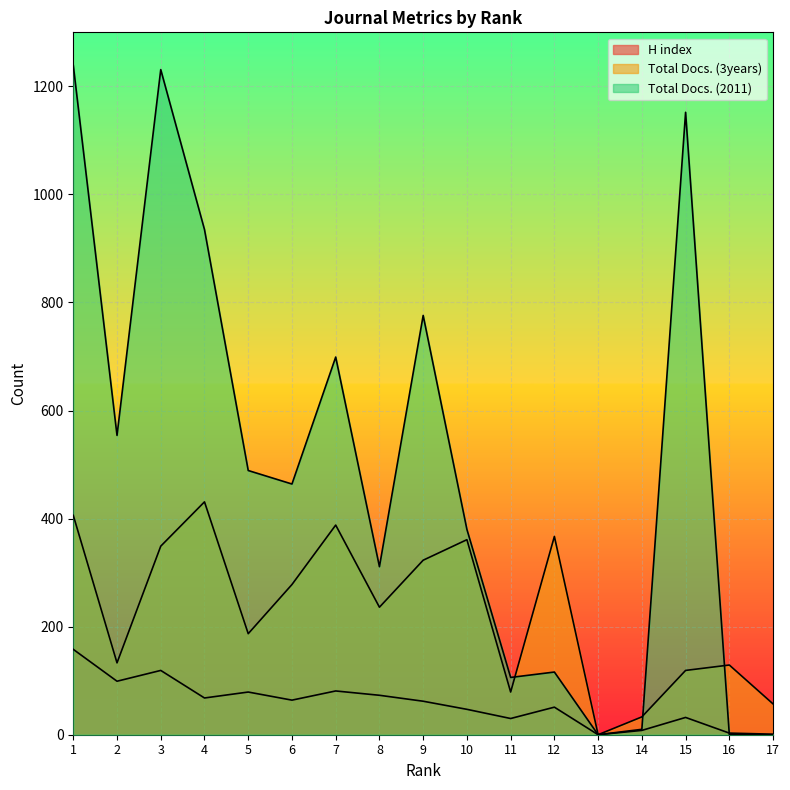

The H index series shows 54 at 15. True or false?

False